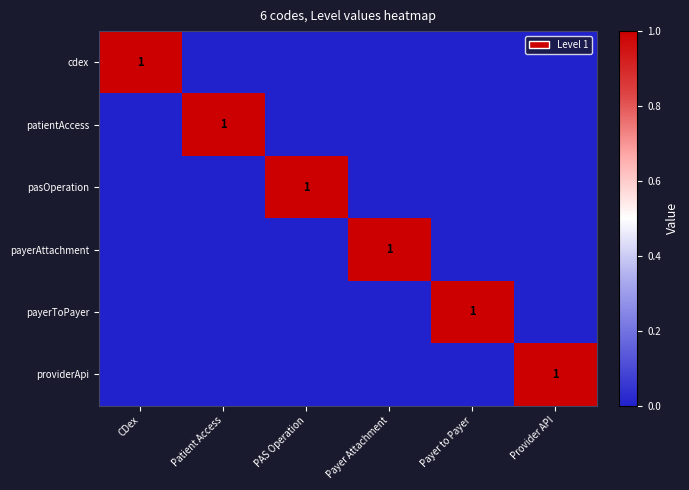

What is the difference between the highest and lowest values at Provider API?

1